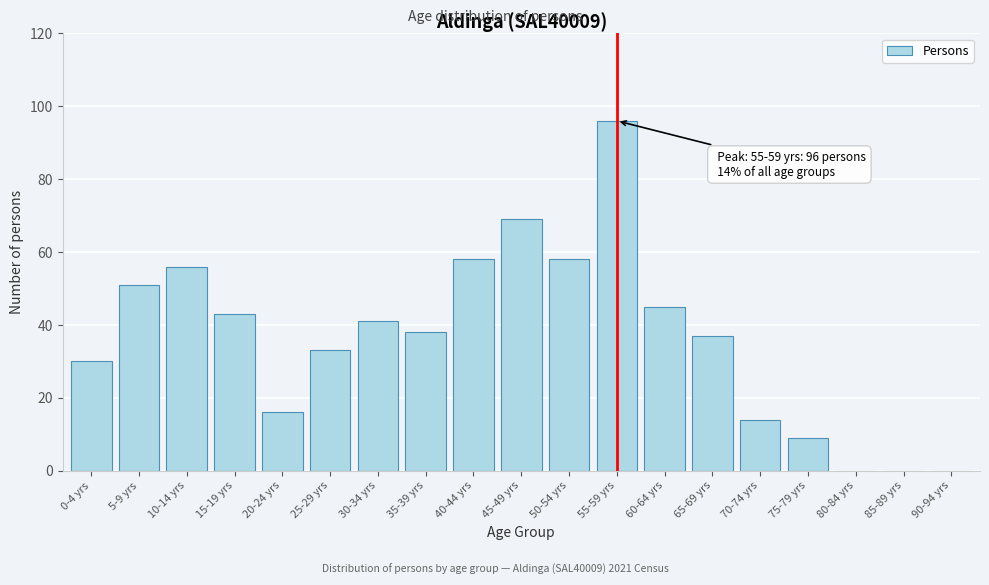

Reading left to right, list all the values displayed in this chart.

0-4 yrs=30	5-9 yrs=51	10-14 yrs=56	15-19 yrs=43	20-24 yrs=16	25-29 yrs=33	30-34 yrs=41	35-39 yrs=38	40-44 yrs=58	45-49 yrs=69	50-54 yrs=58	55-59 yrs=96	60-64 yrs=45	65-69 yrs=37	70-74 yrs=14	75-79 yrs=9	80-84 yrs=0	85-89 yrs=0	90-94 yrs=0